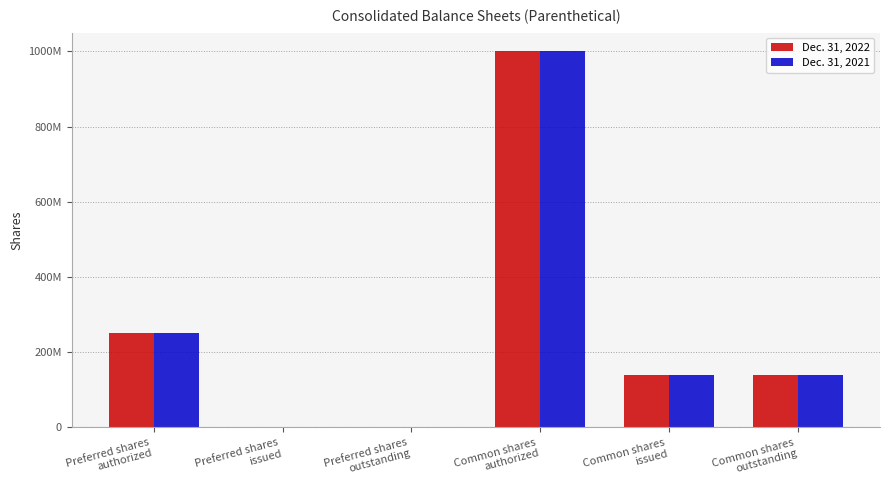

Are the bars horizontal?

No